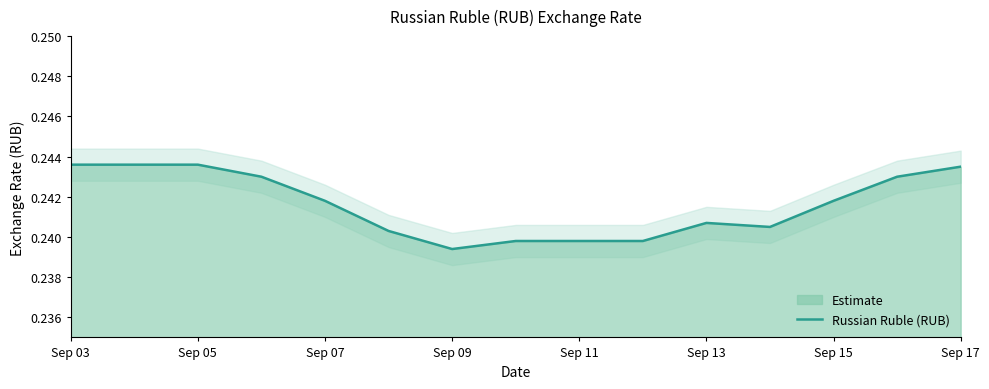

Does the chart have visible grid lines?

No